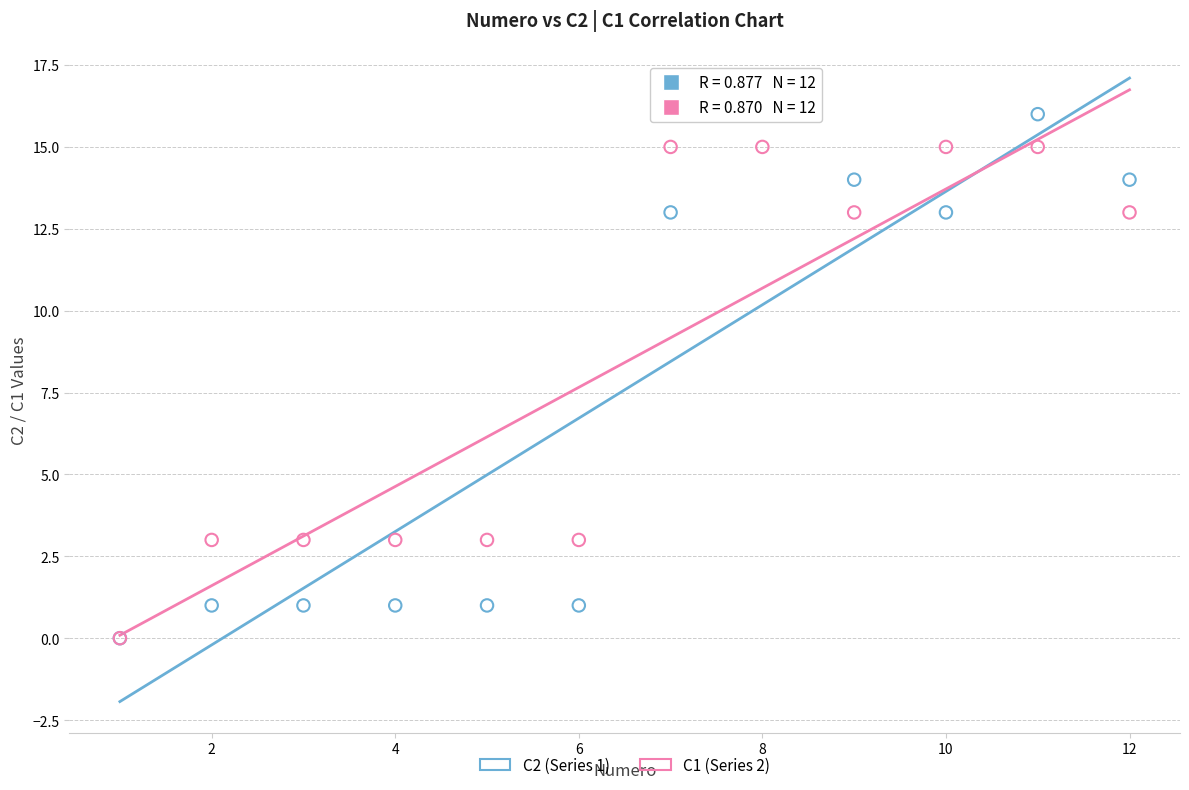

What are all the series names shown in the legend?

C2 (Series 1), C1 (Series 2)